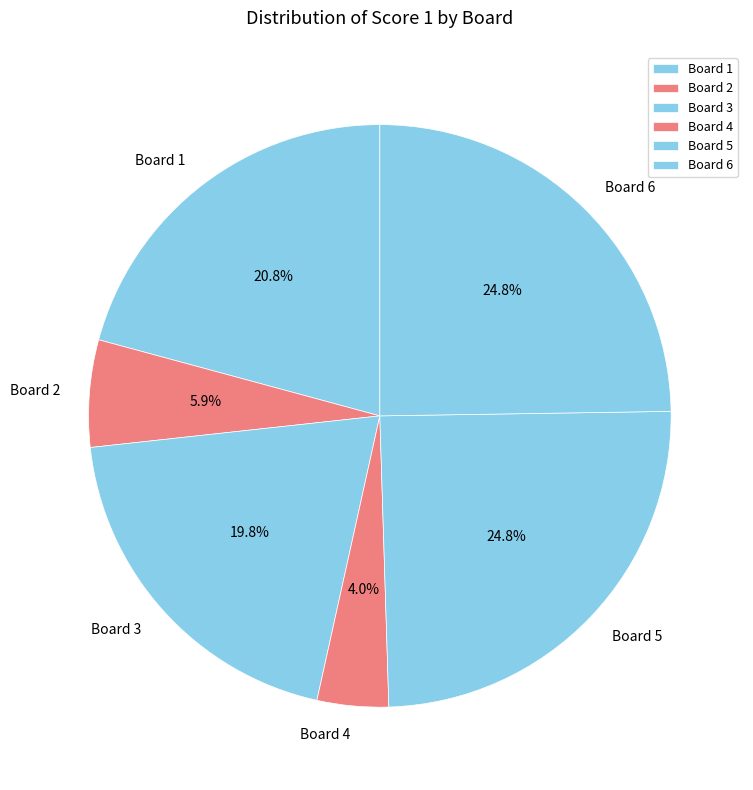

Count the number of slices in the pie.

6